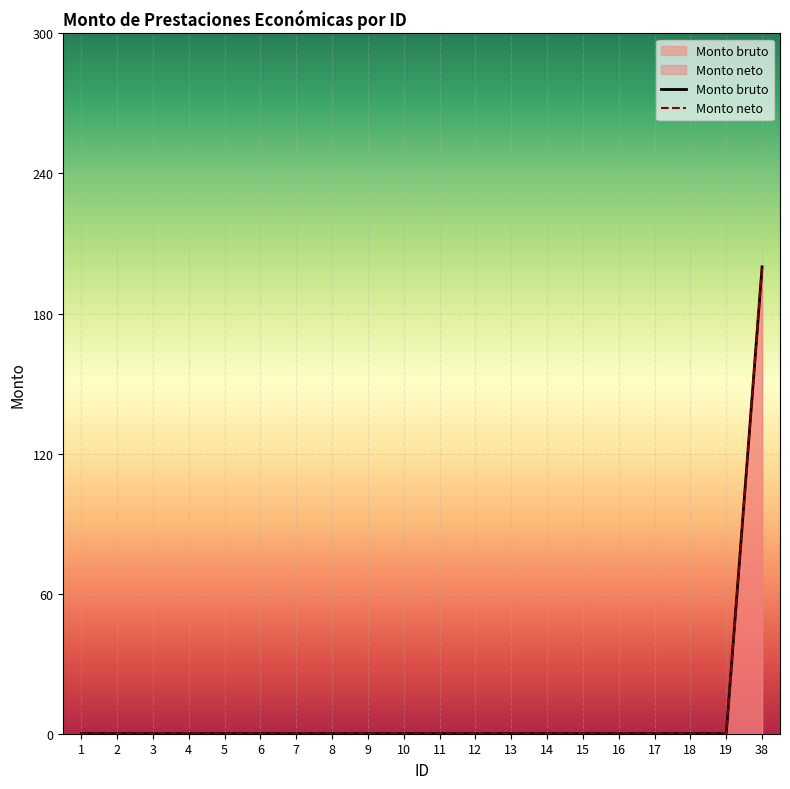

True or false: Monto bruto has a value of 139 at 13.

False